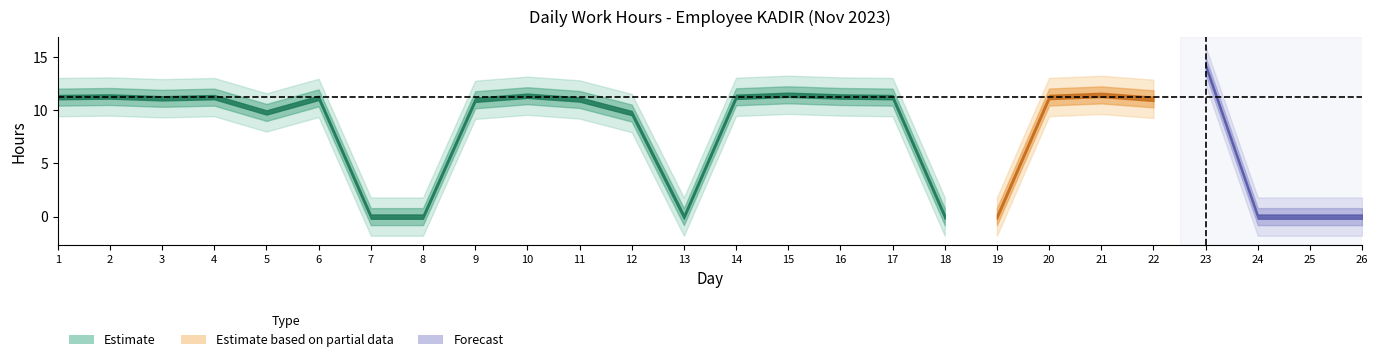

Which category has the highest value across all series?

23